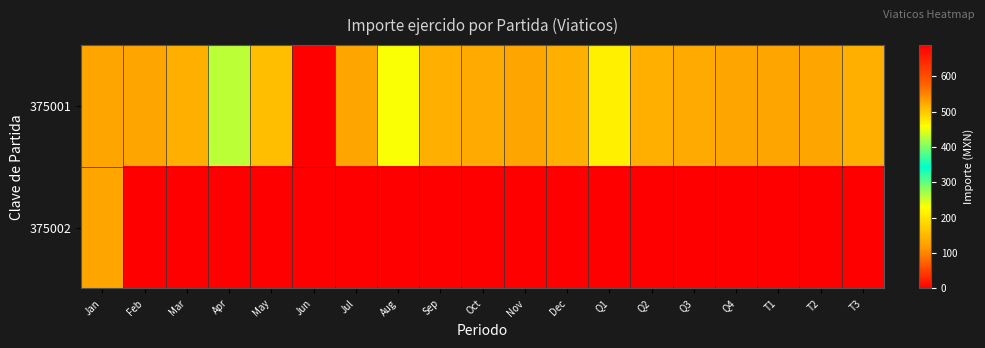

Which series has the largest total across all categories?

375001